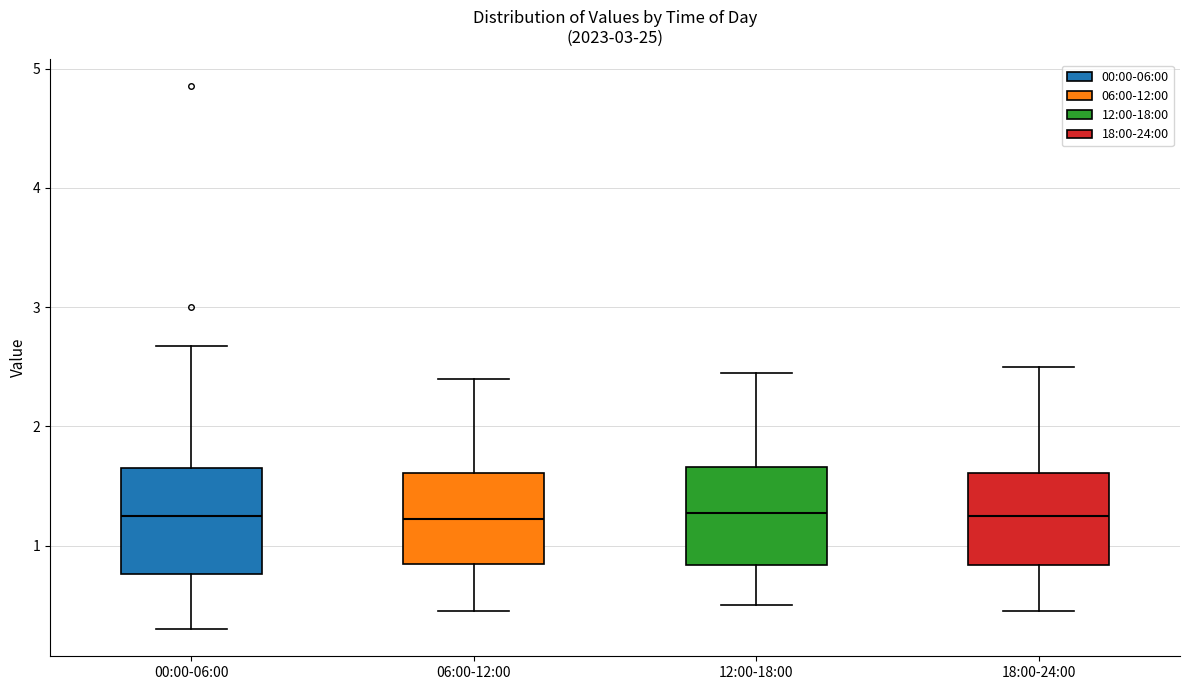

Where is the lower edge of the box for 06:00-12:00 on the y-axis? The values are not printed on the chart, so give them approximately, as read against the axis.

0.9